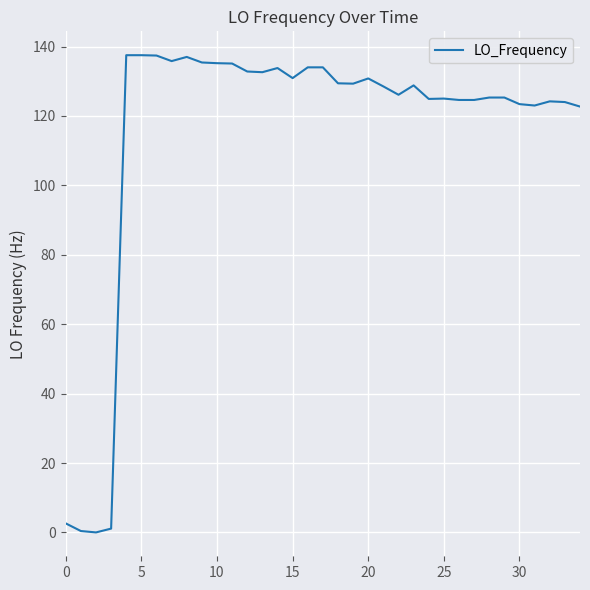

What is the difference between the maximum and minimum values?

137.5